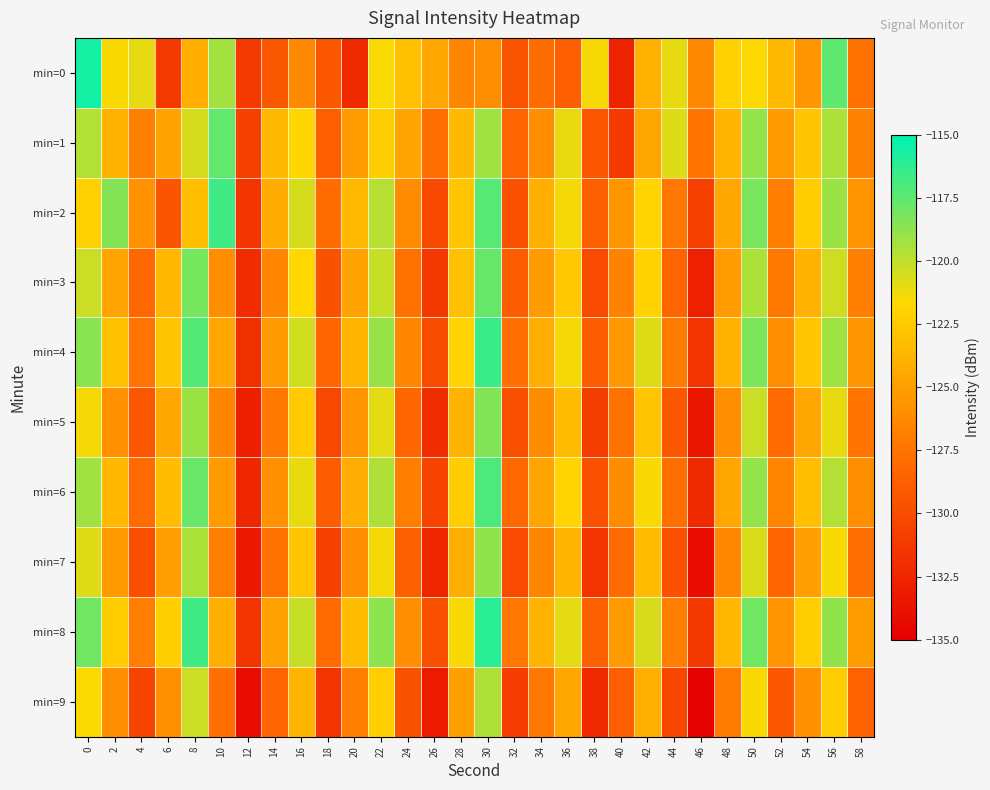

At which category is the sum across all series the highest?

30